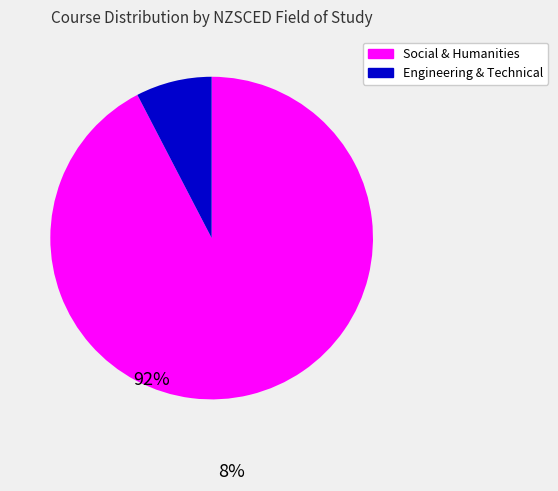

Is there a majority slice in this chart?

Yes